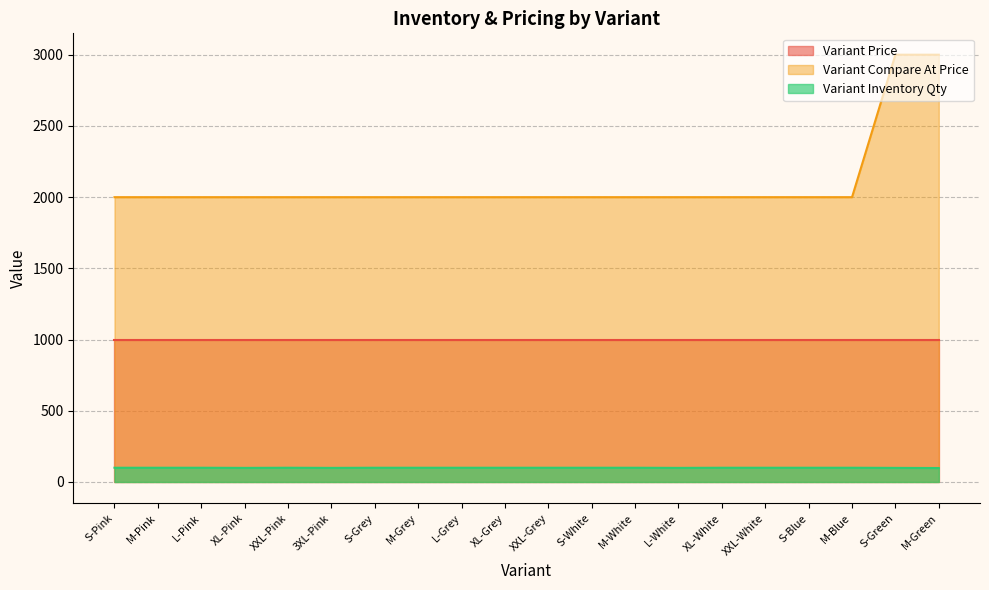

In Variant Inventory Qty, how many points are lower than both neighbors (excluding endpoints)?

3